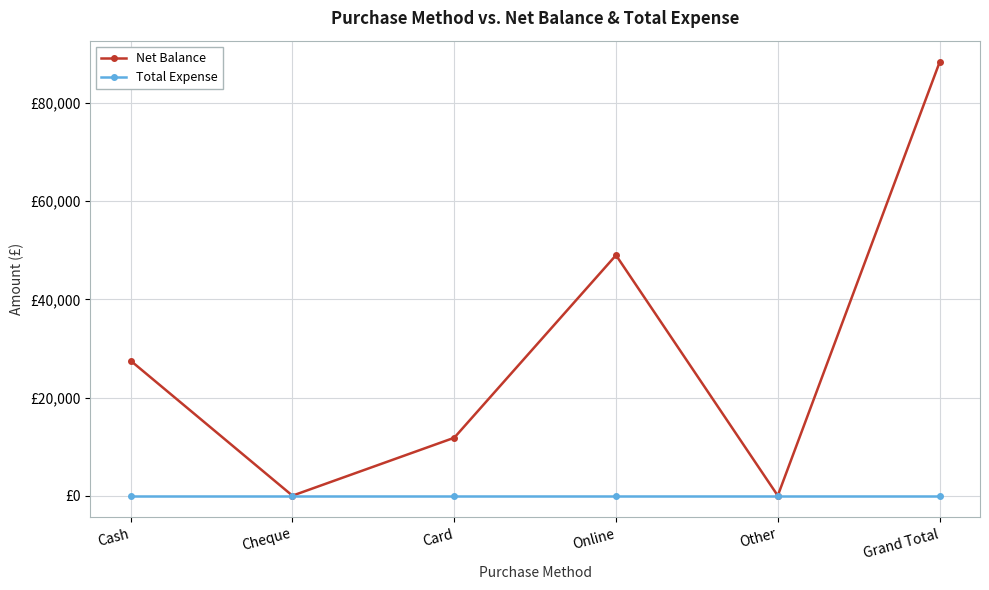

What are all the series names shown in the legend?

Net Balance, Total Expense